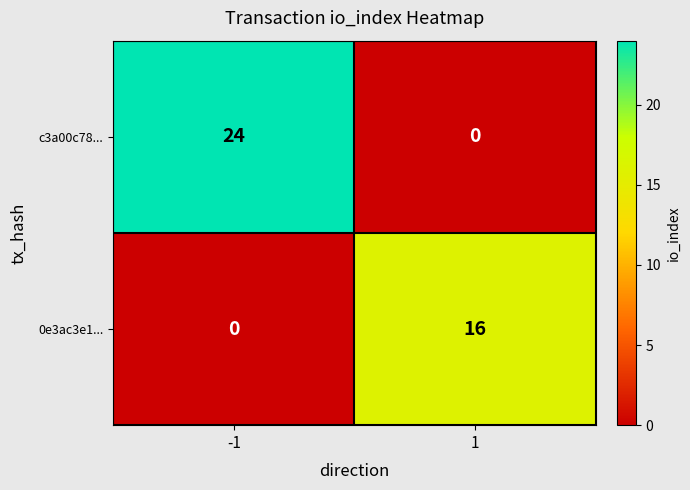

What is the spread (max minus min) of values at -1?

24